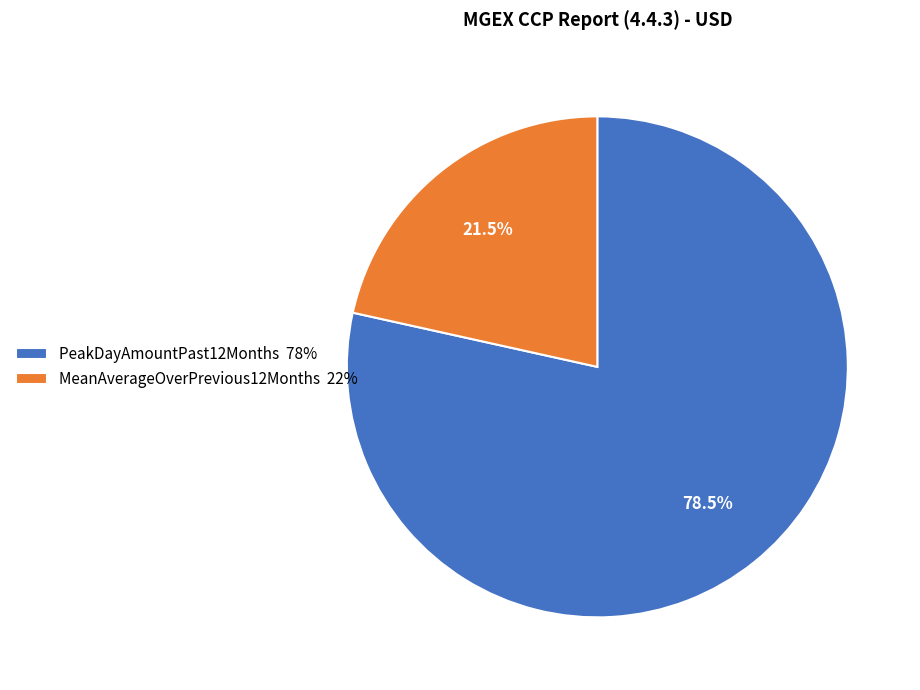

Approximately how many times larger is the value at MeanAverageOverPrevious12Months 22% compared to PeakDayAmountPast12Months 78%?

0.3